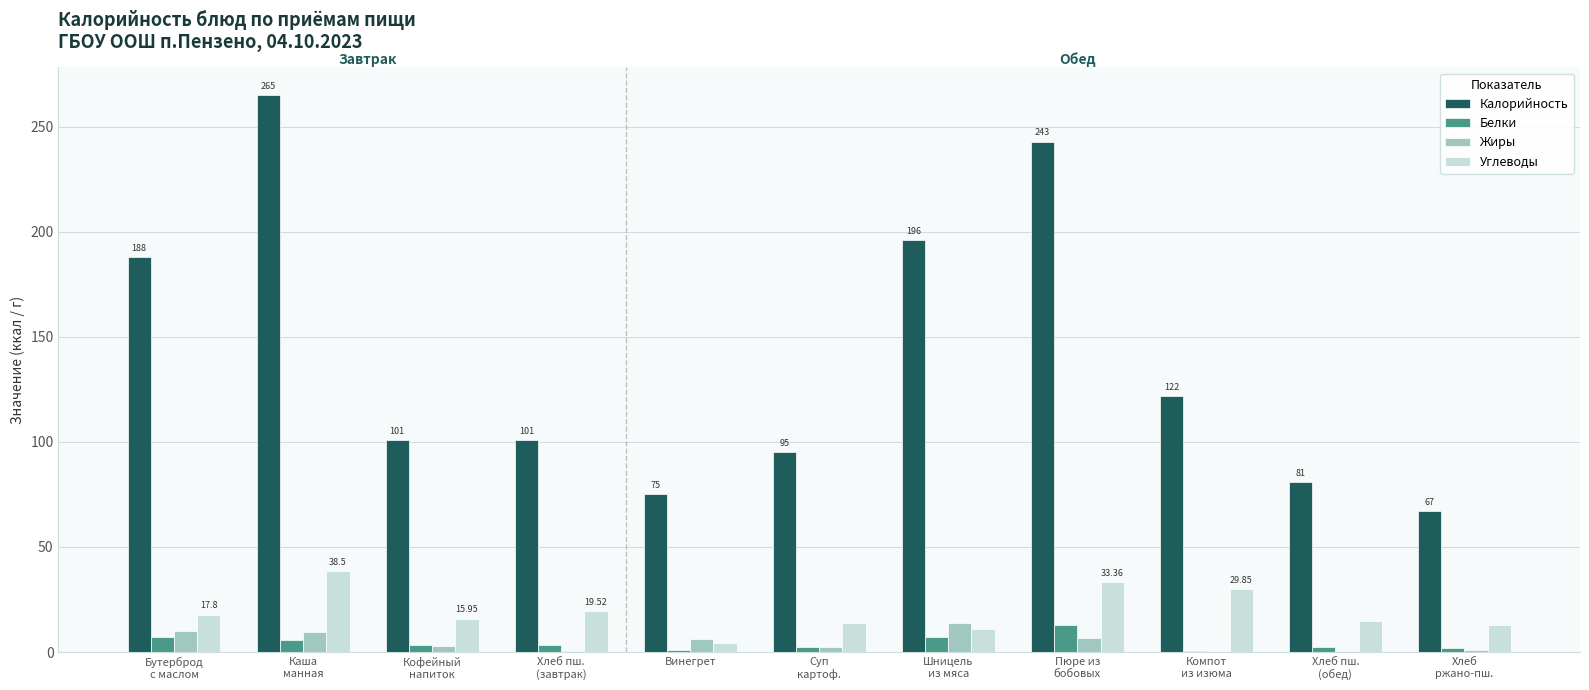

Which series has the largest total across all categories?

Калорийность